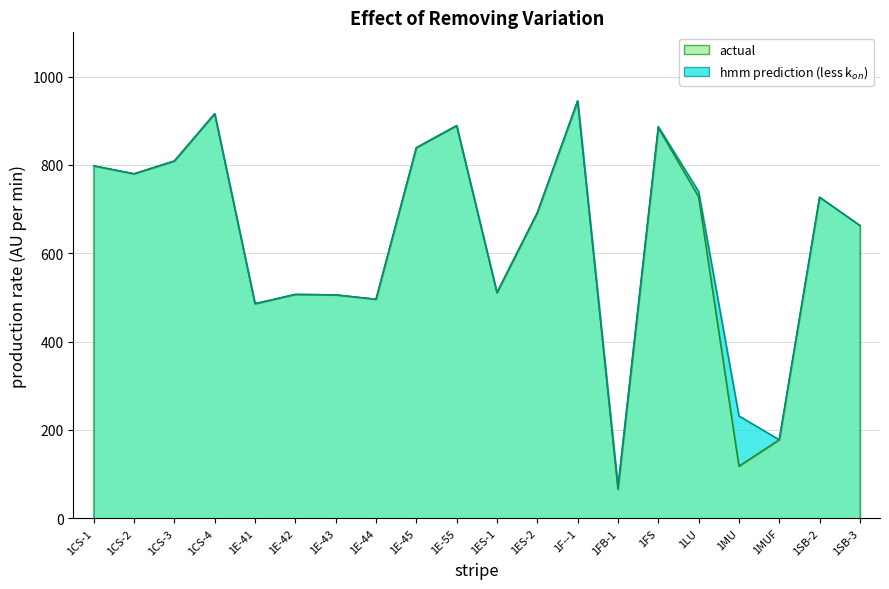

What is the sum of all hmm prediction values?

12674